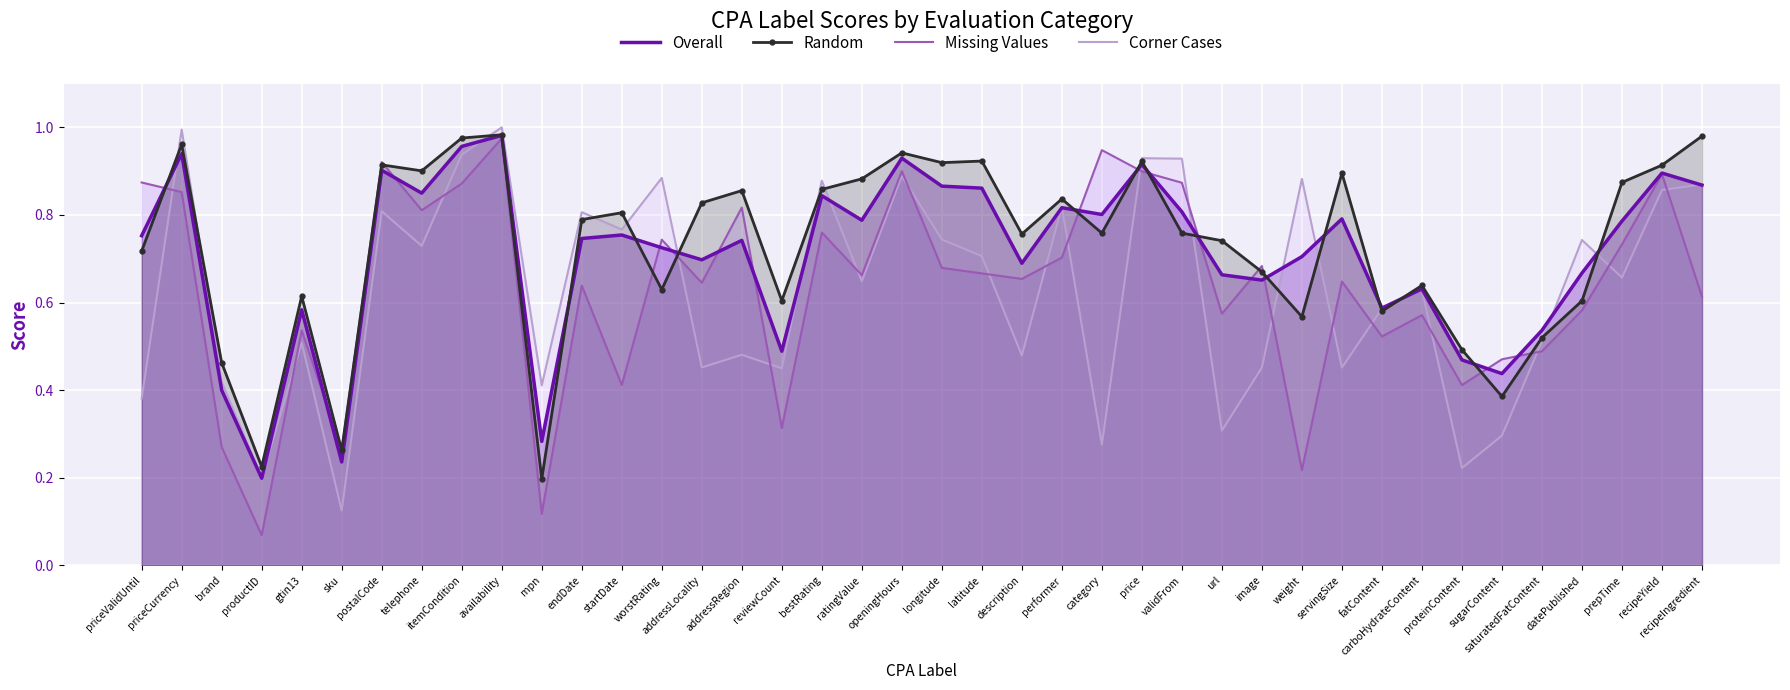

How many data points does each series have?

40